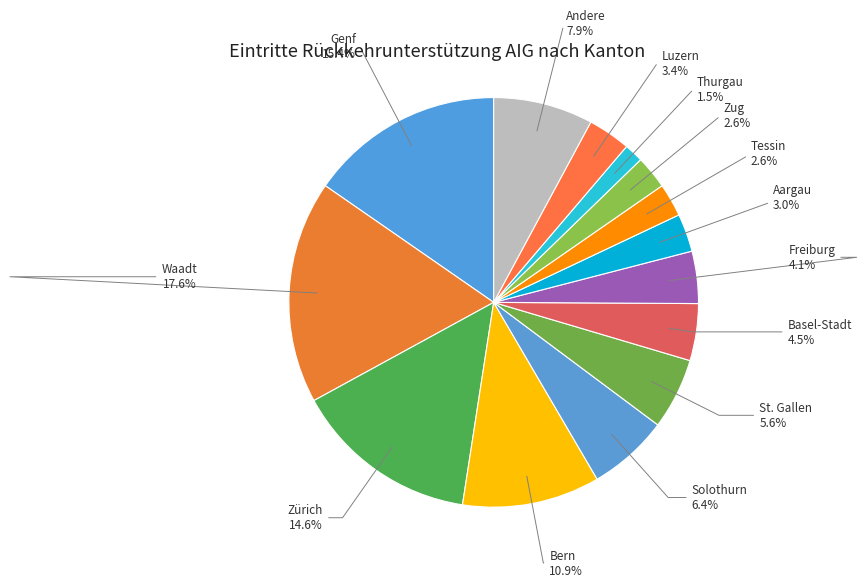

Count the number of slices in the pie.

14